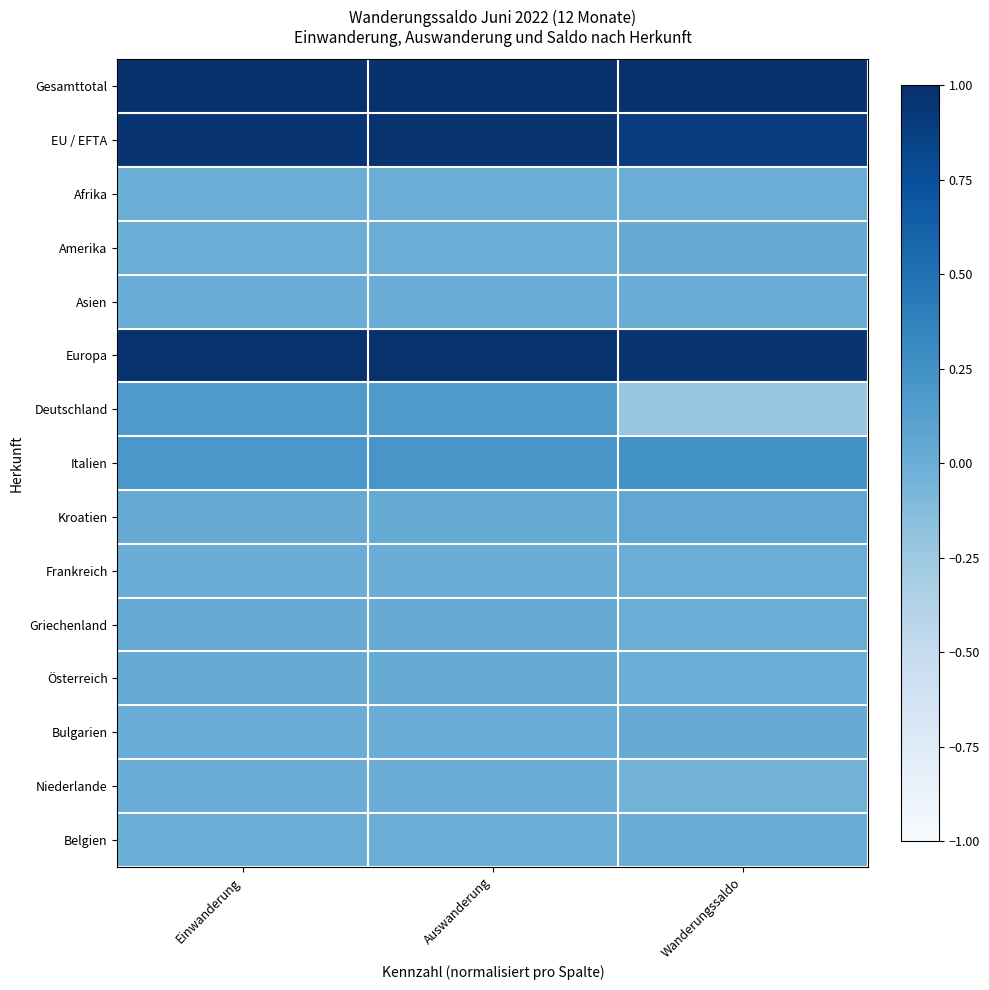

Reading left to right, list all the values displayed in this chart.

Gesamttotal: Einwanderung=1.0	Auswanderung=1.0	Wanderungssaldo=1.0
EU / EFTA: Einwanderung=1.0	Auswanderung=1.0	Wanderungssaldo=0.9
Afrika: Einwanderung=0.0	Auswanderung=0.0	Wanderungssaldo=0.0
Amerika: Einwanderung=0.0	Auswanderung=0.0	Wanderungssaldo=0.0
Asien: Einwanderung=0.0	Auswanderung=0.0	Wanderungssaldo=0.0
Europa: Einwanderung=1.0	Auswanderung=1.0	Wanderungssaldo=1.0
Deutschland: Einwanderung=0.2	Auswanderung=0.2	Wanderungssaldo=-0.2
Italien: Einwanderung=0.2	Auswanderung=0.2	Wanderungssaldo=0.3
Kroatien: Einwanderung=0.0	Auswanderung=0.0	Wanderungssaldo=0.1
Frankreich: Einwanderung=0.0	Auswanderung=0.0	Wanderungssaldo=0.0
Griechenland: Einwanderung=0.0	Auswanderung=0.0	Wanderungssaldo=0.0
Österreich: Einwanderung=0.0	Auswanderung=0.0	Wanderungssaldo=-0.0
Bulgarien: Einwanderung=0.0	Auswanderung=0.0	Wanderungssaldo=0.0
Niederlande: Einwanderung=0.0	Auswanderung=0.0	Wanderungssaldo=-0.0
Belgien: Einwanderung=0.0	Auswanderung=0.0	Wanderungssaldo=0.0